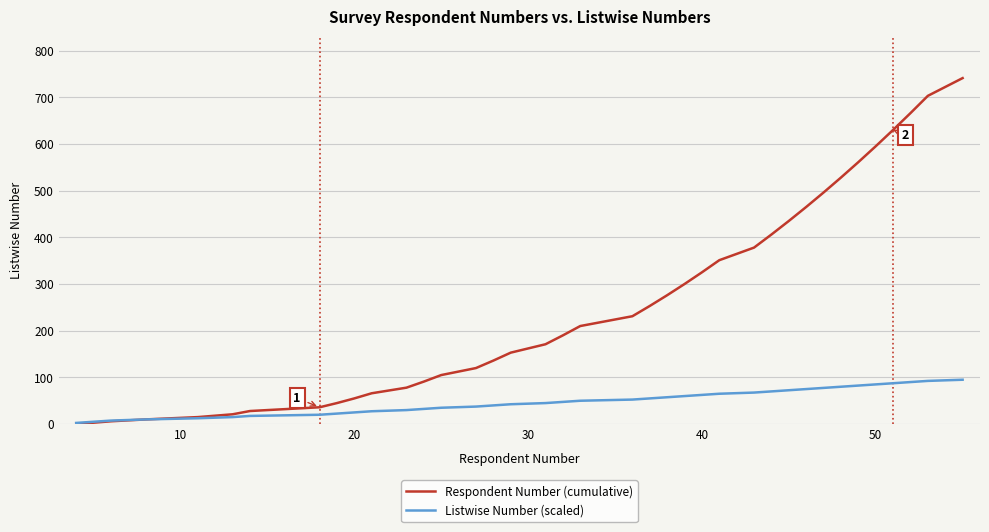

Rank the series by their average value, from highest to lowest.

Respondent Number (cumulative), Listwise Number (scaled)